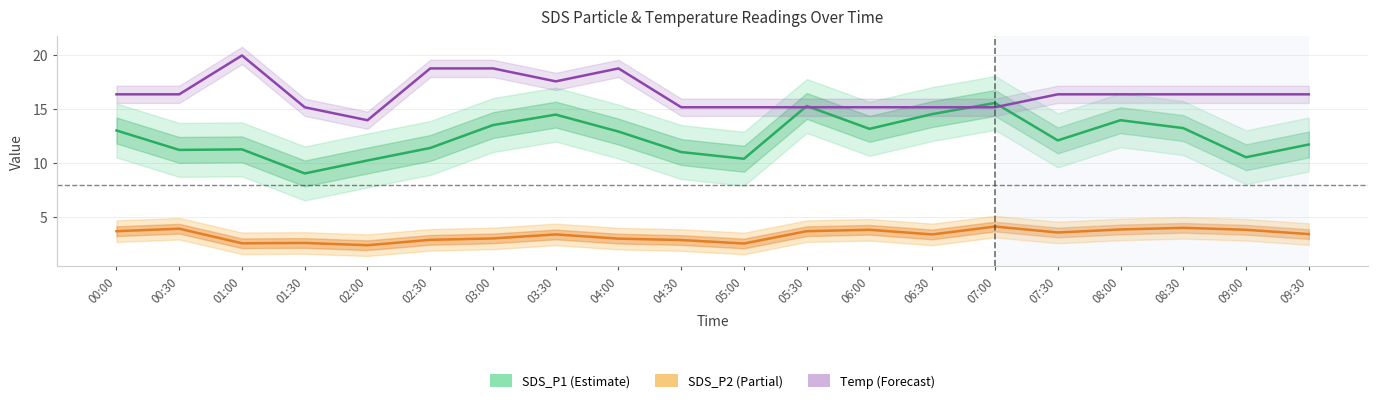

What is the difference between the second highest and second lowest values in the SDS_P1 series?

5.1